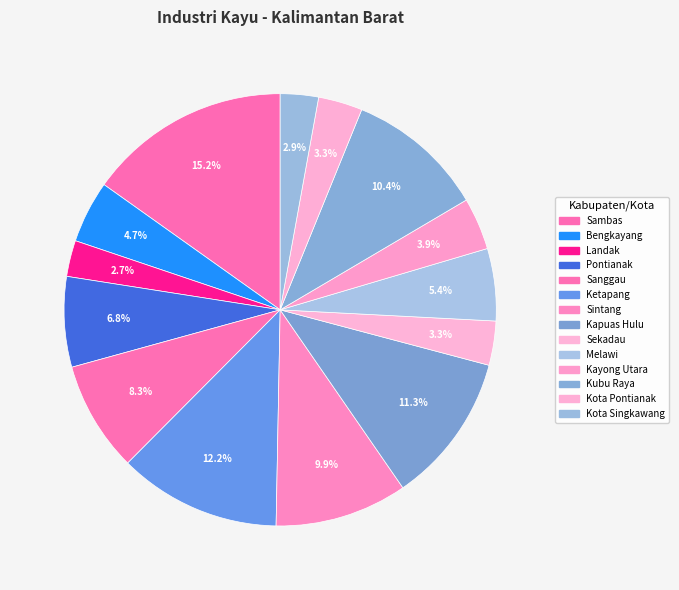

Does any single category account for the majority?

No